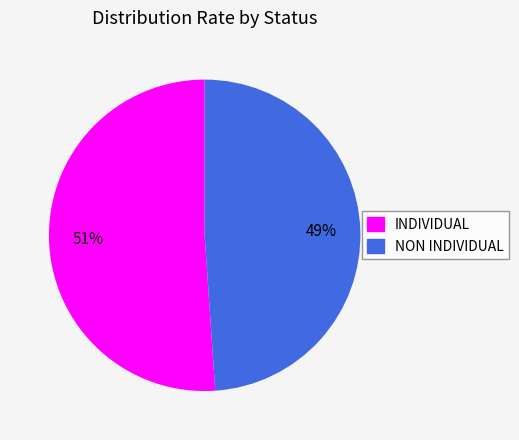

Which slice represents more than half of the pie?

INDIVIDUAL